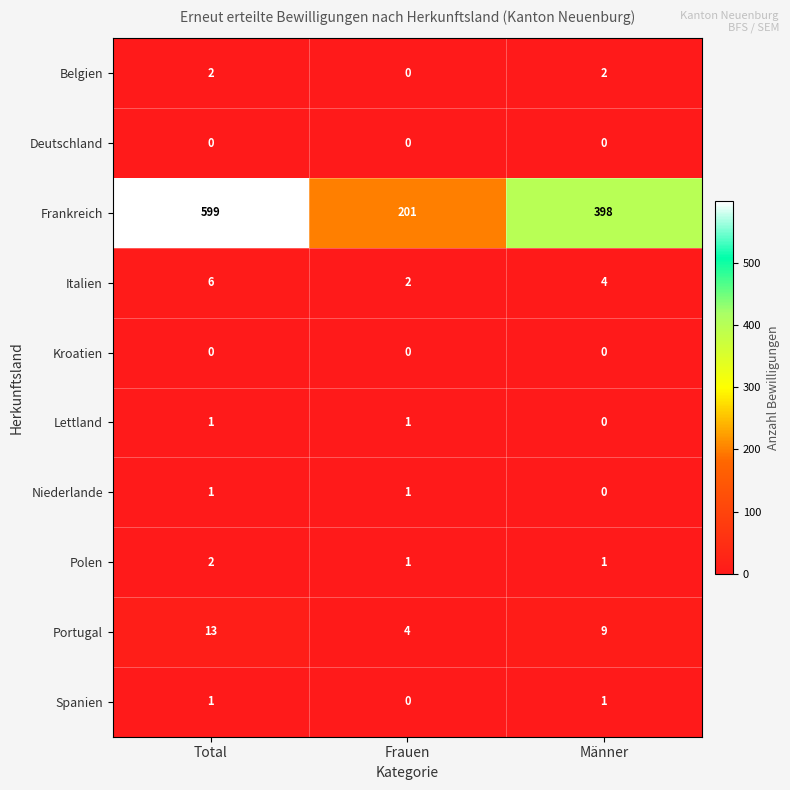

Which label corresponds to the largest value in the chart?

Total